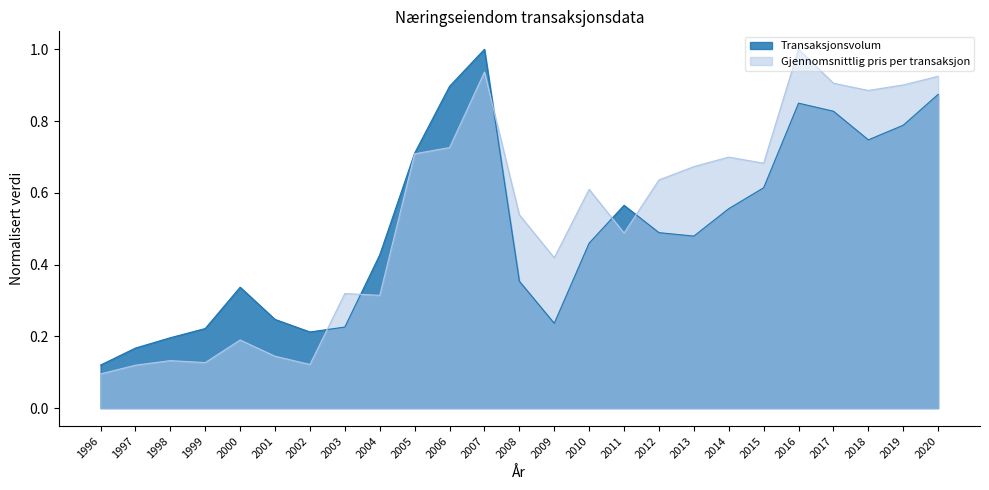

Which series has the largest total across all categories?

Gjennomsnittlig pris per transaksjon